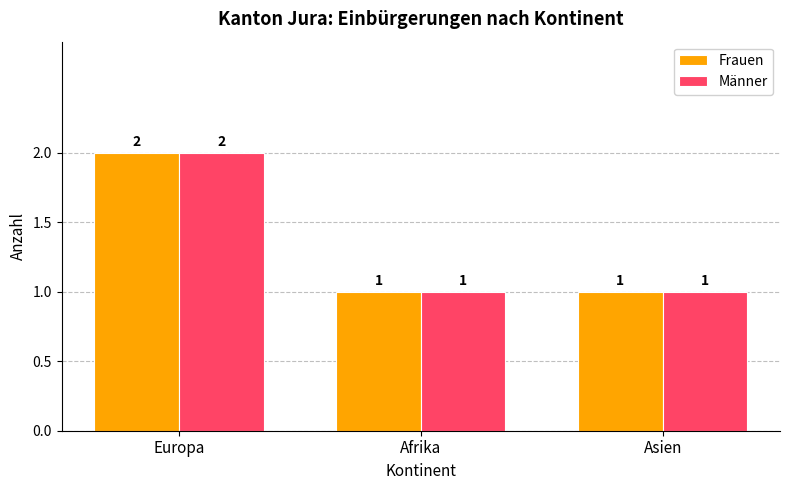

Does the chart contain stacked bars?

No